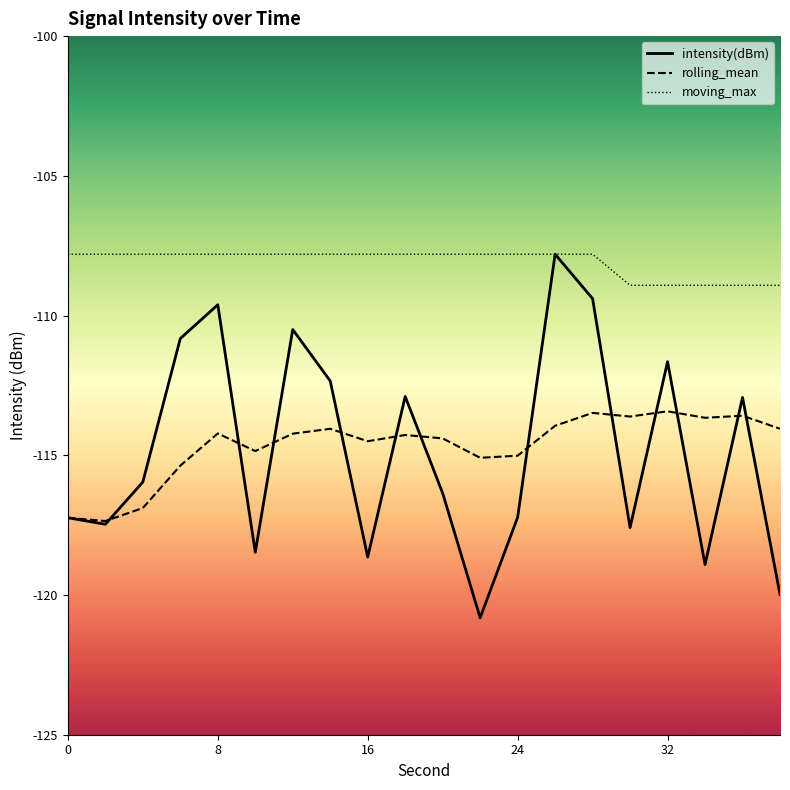

Between 32 and 9, which is larger?

32